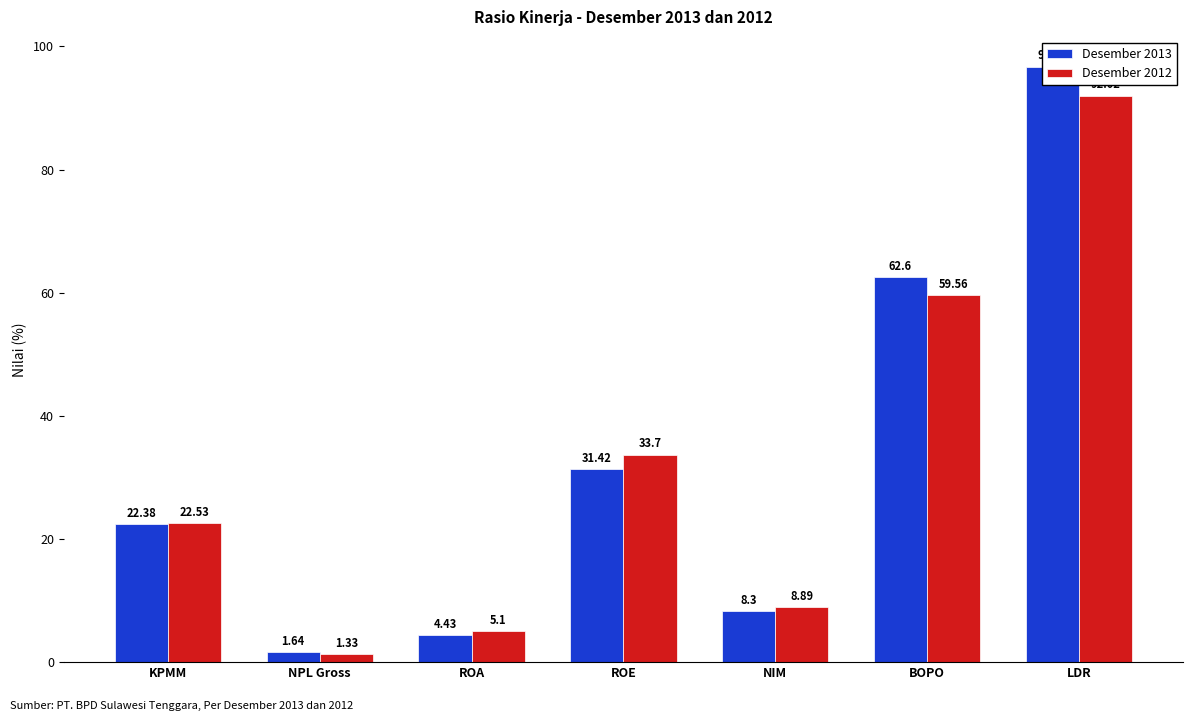

What is the label of the 5th bar from the left?

NIM